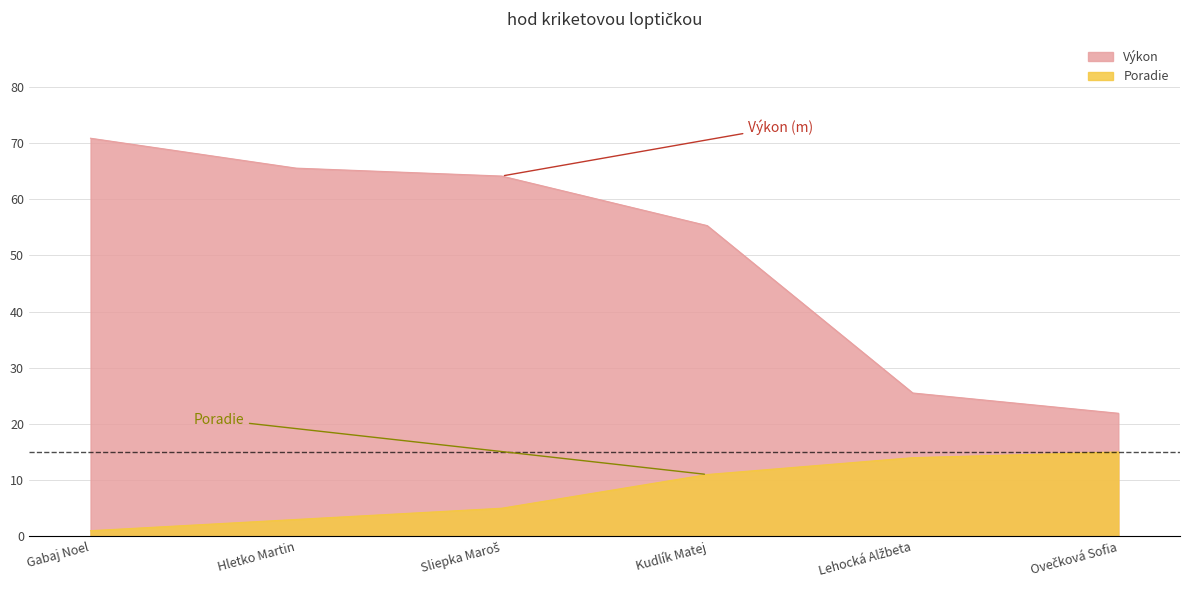

What is the value of the Poradie point at the 2nd from the left?

3.0